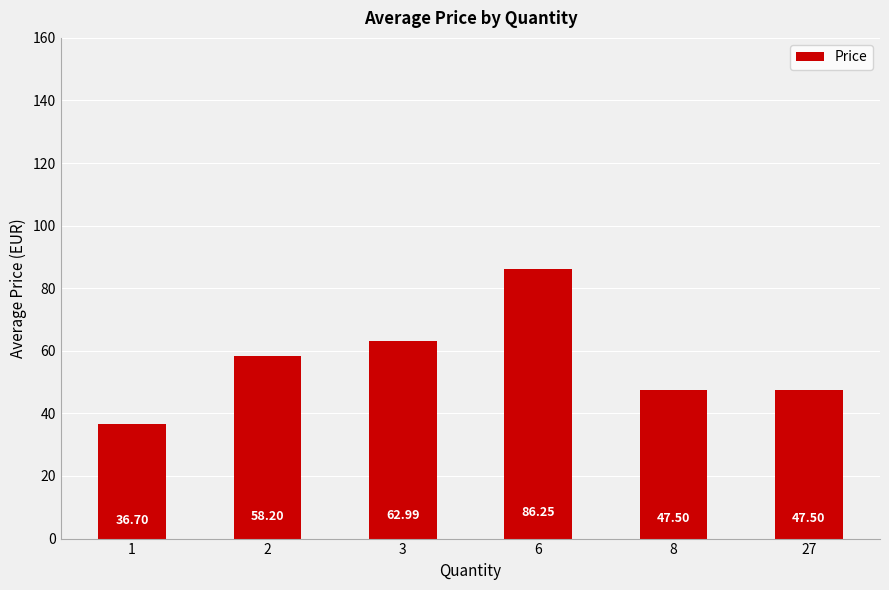

What is the change in value from 2 to 6?

+28.0